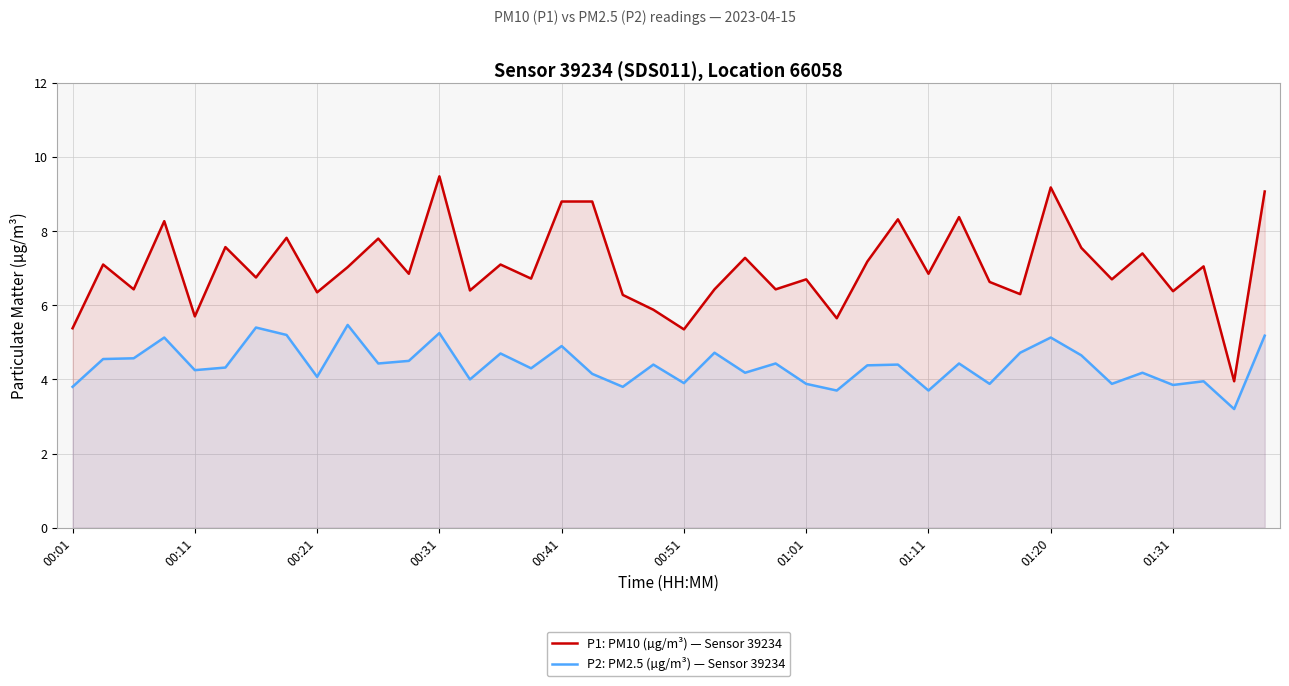

Where is P1: PM10 (µg/m³) — Sensor 39234 nearest to the value 6?

19